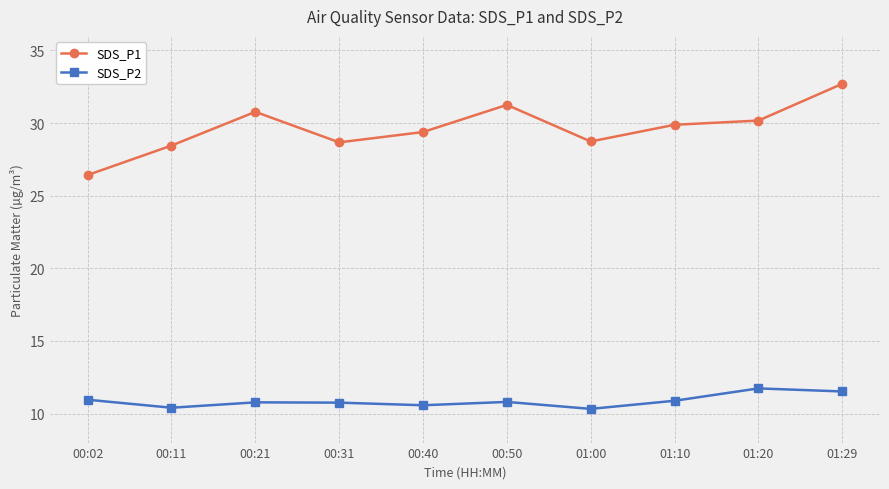

What is the maximum value shown in the chart?

32.7